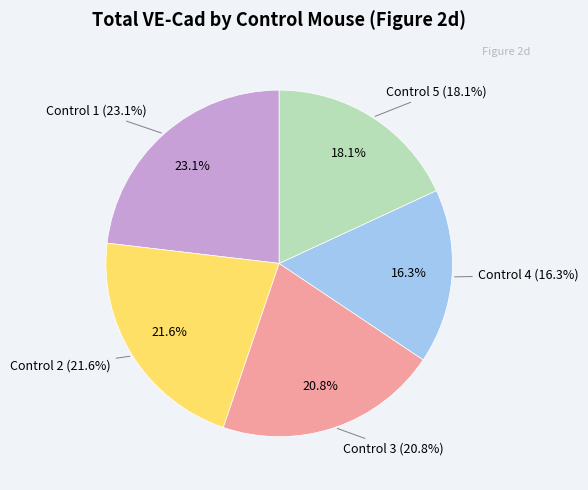

The Control 4 slice represents 16% of the pie. True or false?

True